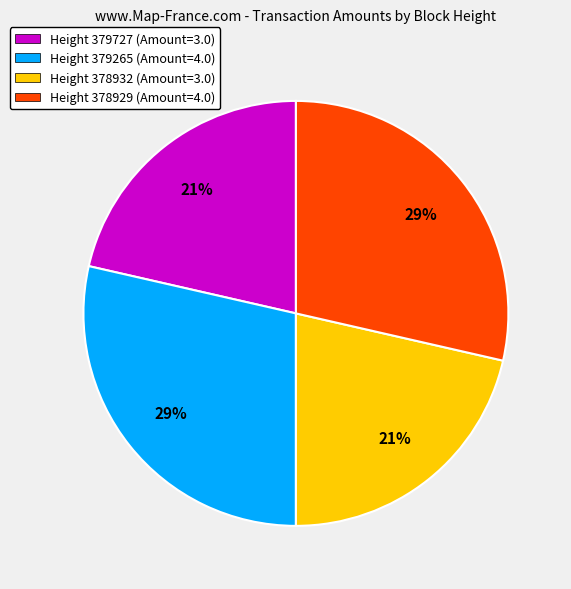

The Height 379727 (Amount=3.0) slice represents 21% of the pie. True or false?

True